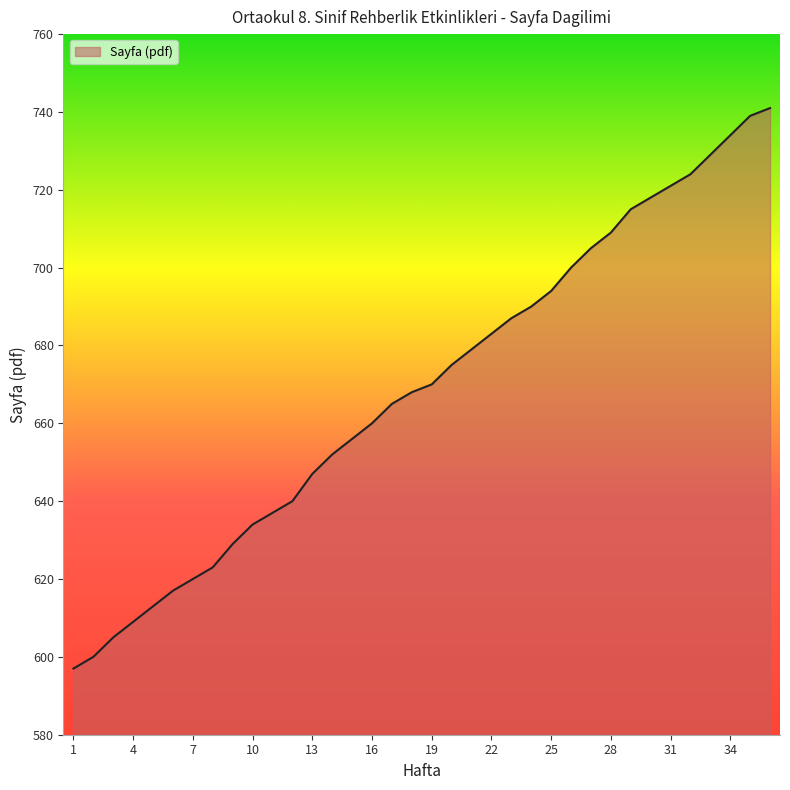

How many series are shown in this chart?

1